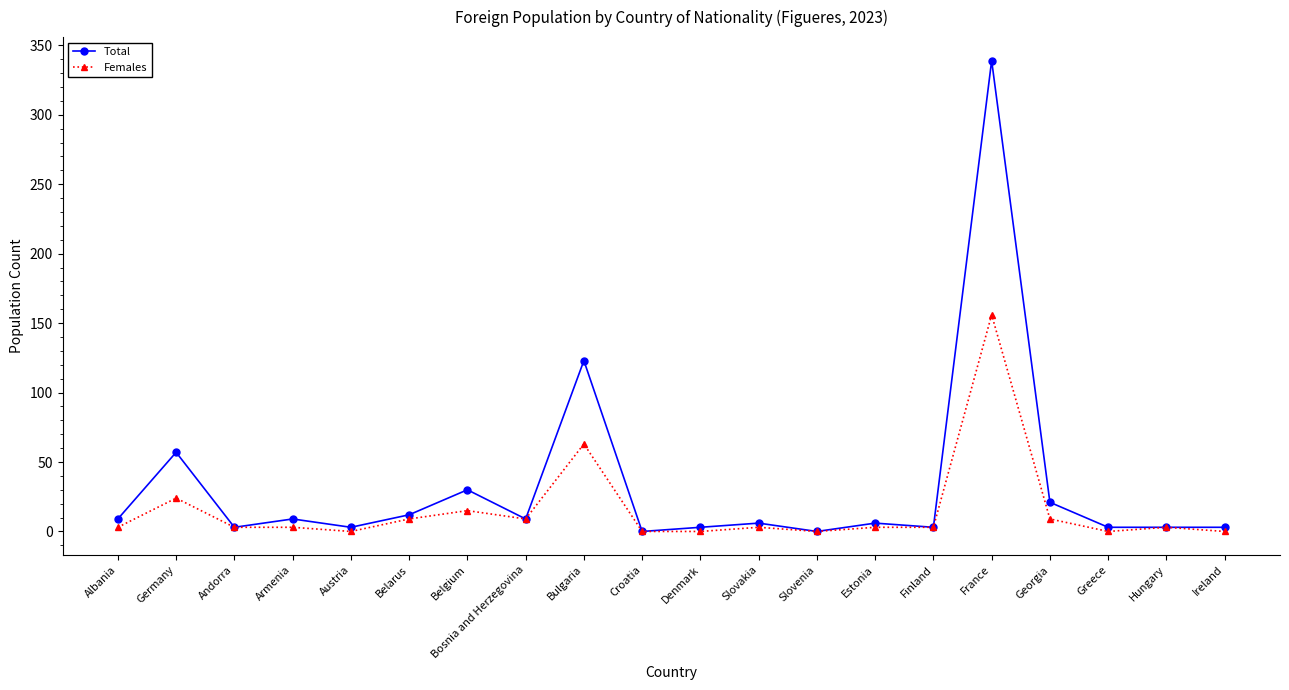

Reading left to right, list all the values displayed in this chart.

Total: 9	57	3	9	3	12	30	9	123	0	3	6	0	6	3	339	21	3	3	3
Females: 3	24	3	3	0	9	15	9	63	0	0	3	0	3	3	156	9	0	3	0